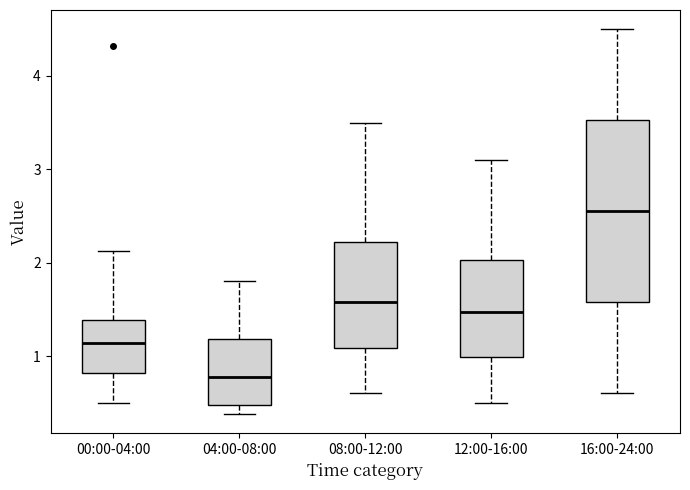

Comparing the boxes themselves (not the whiskers), which one is the tallest?

16:00-24:00